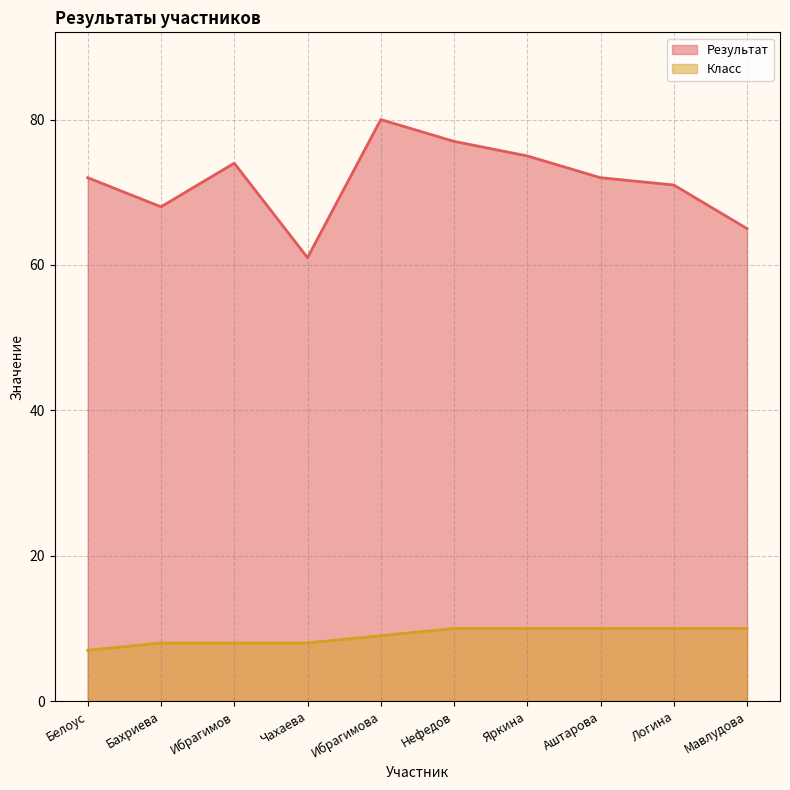

Which series has the largest range (max minus min)?

Результат